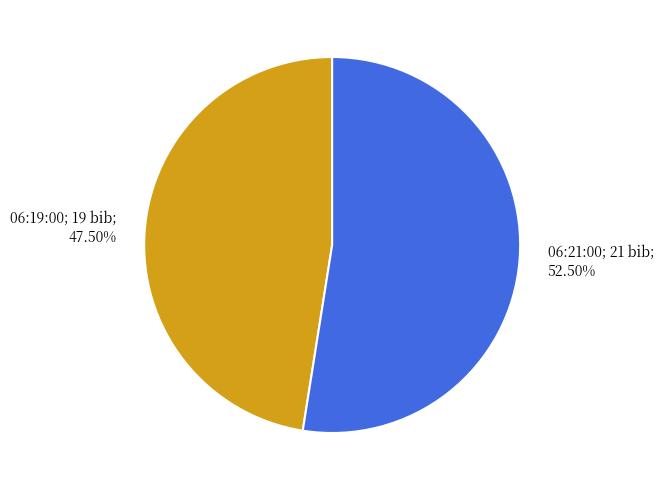

Does any single category account for the majority?

Yes